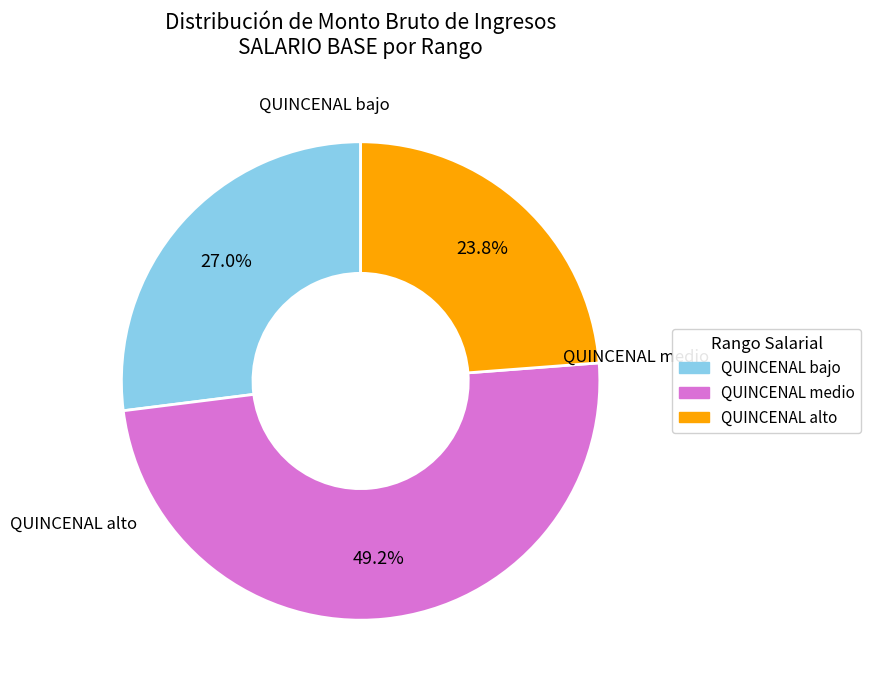

Does any single category account for the majority?

No